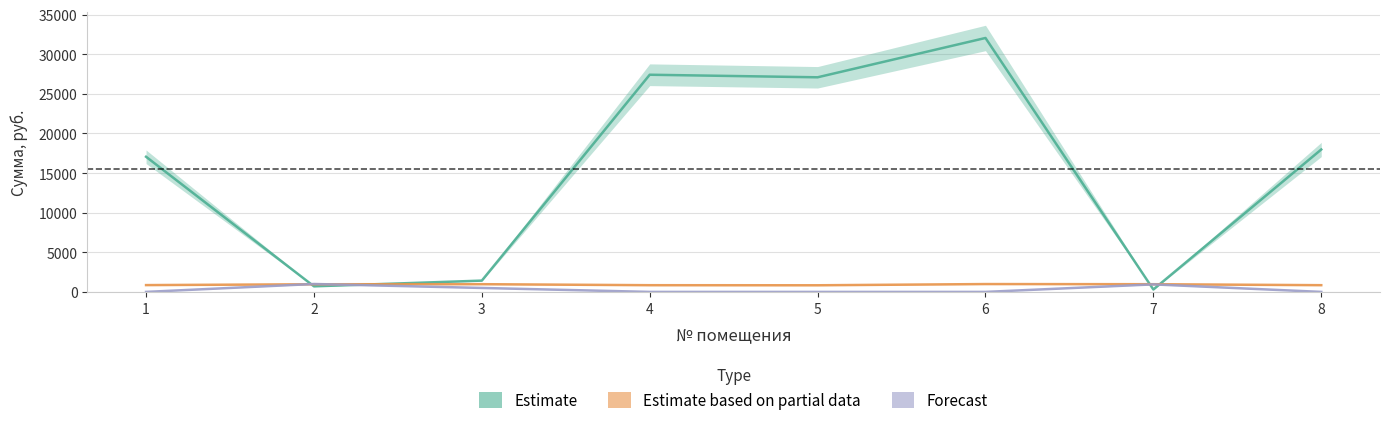

What is the difference between the начислено values at 3 and 8?

125.5